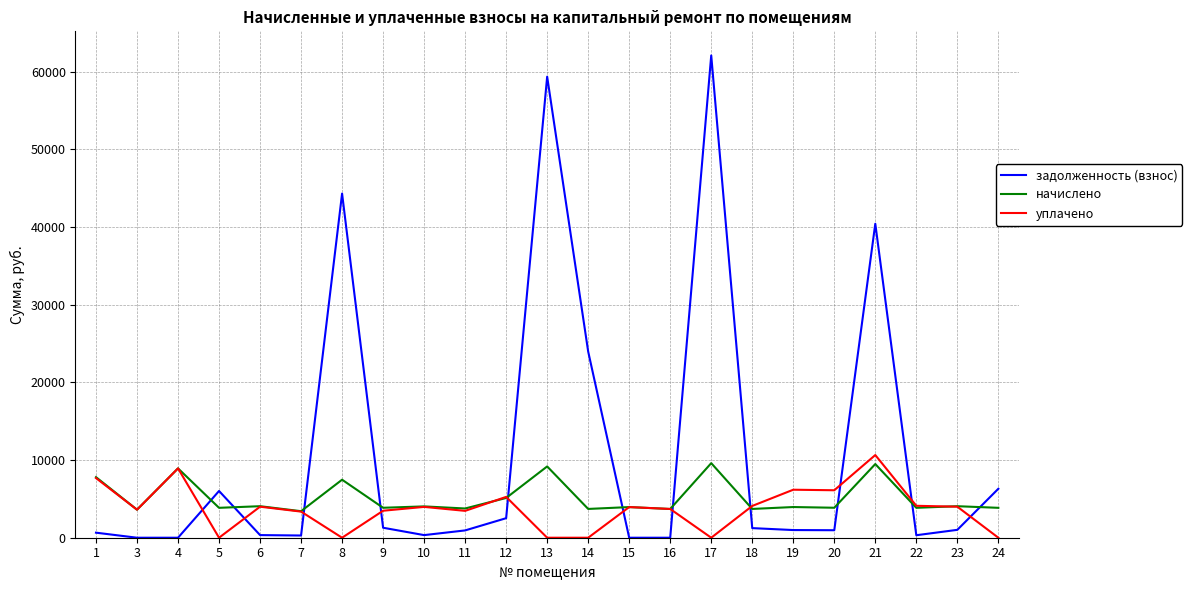

Which series changed the most between 1 and 7?

начислено